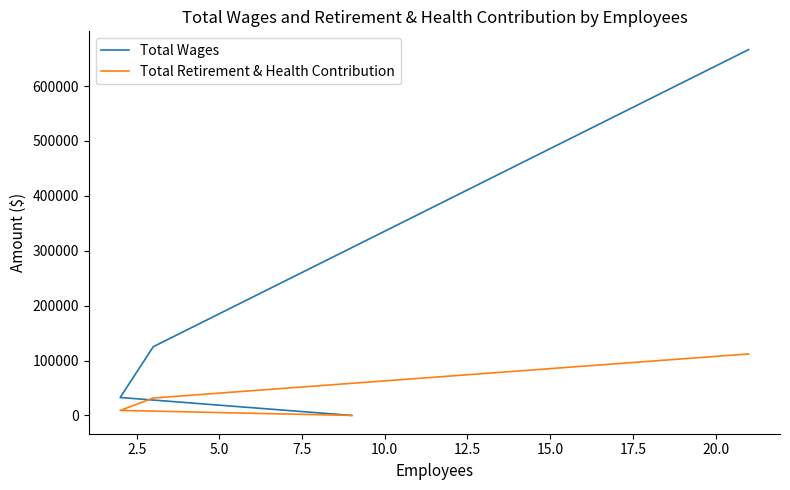

The value of Total Retirement & Health Contribution at 0.0 is 152284. True or false?

False